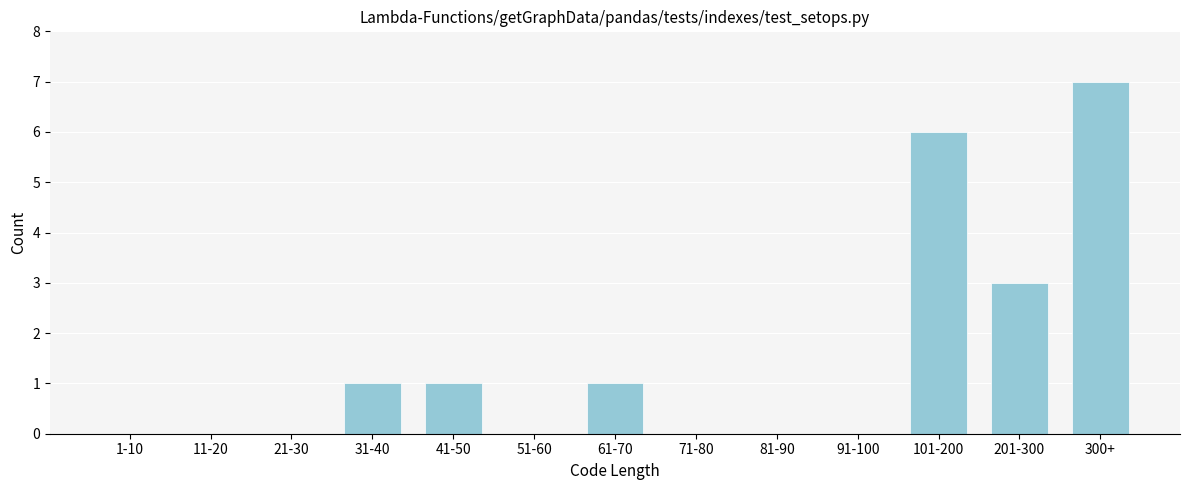

Reading left to right, what are all the values shown in this chart?

1-10=0	11-20=0	21-30=0	31-40=1	41-50=1	51-60=0	61-70=1	71-80=0	81-90=0	91-100=0	101-200=6	201-300=3	300+=7